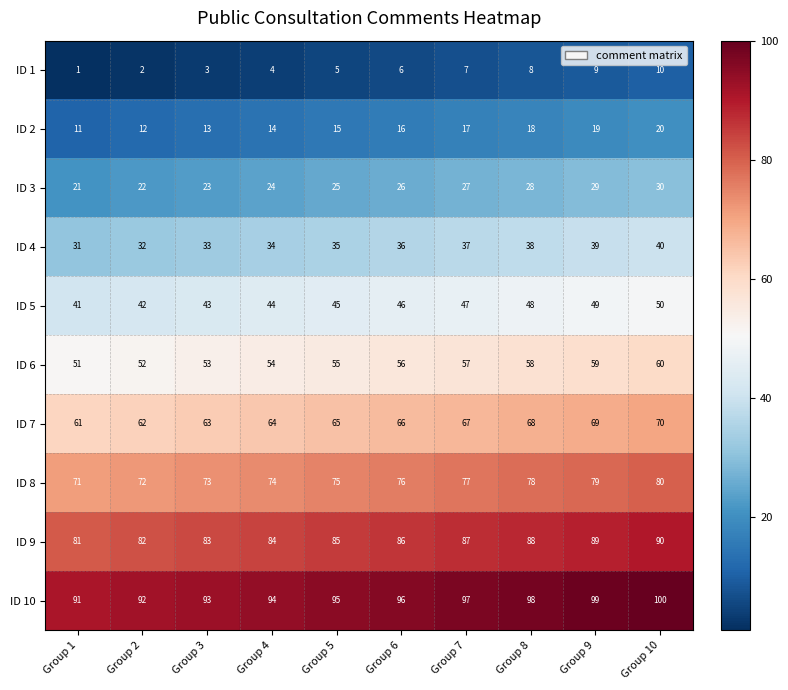

What is the average value of the ID 5 series?

46